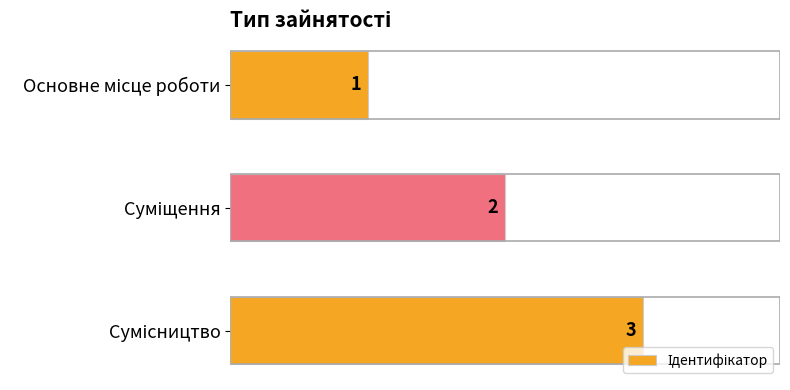

Count the values in the range 1 to 3.

3